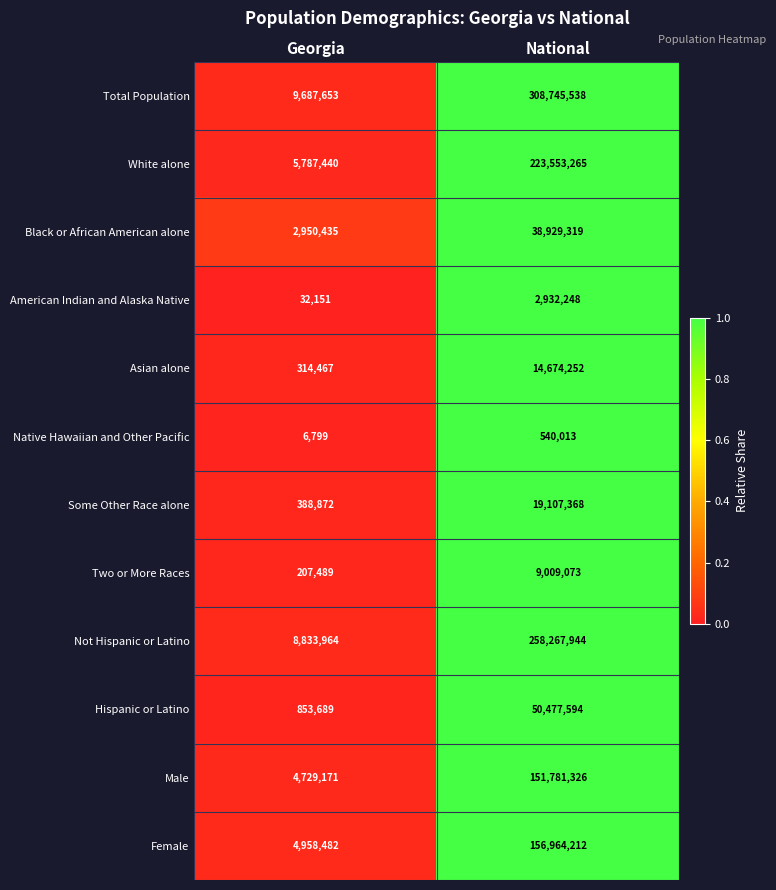

At Georgia, list the series in order from largest to smallest.

Total Population, Not Hispanic or Latino, White alone, Female, Male, Black or African American alone, Hispanic or Latino, Some Other Race alone, Asian alone, Two or More Races, American Indian and Alaska Native, Native Hawaiian and Other Pacific